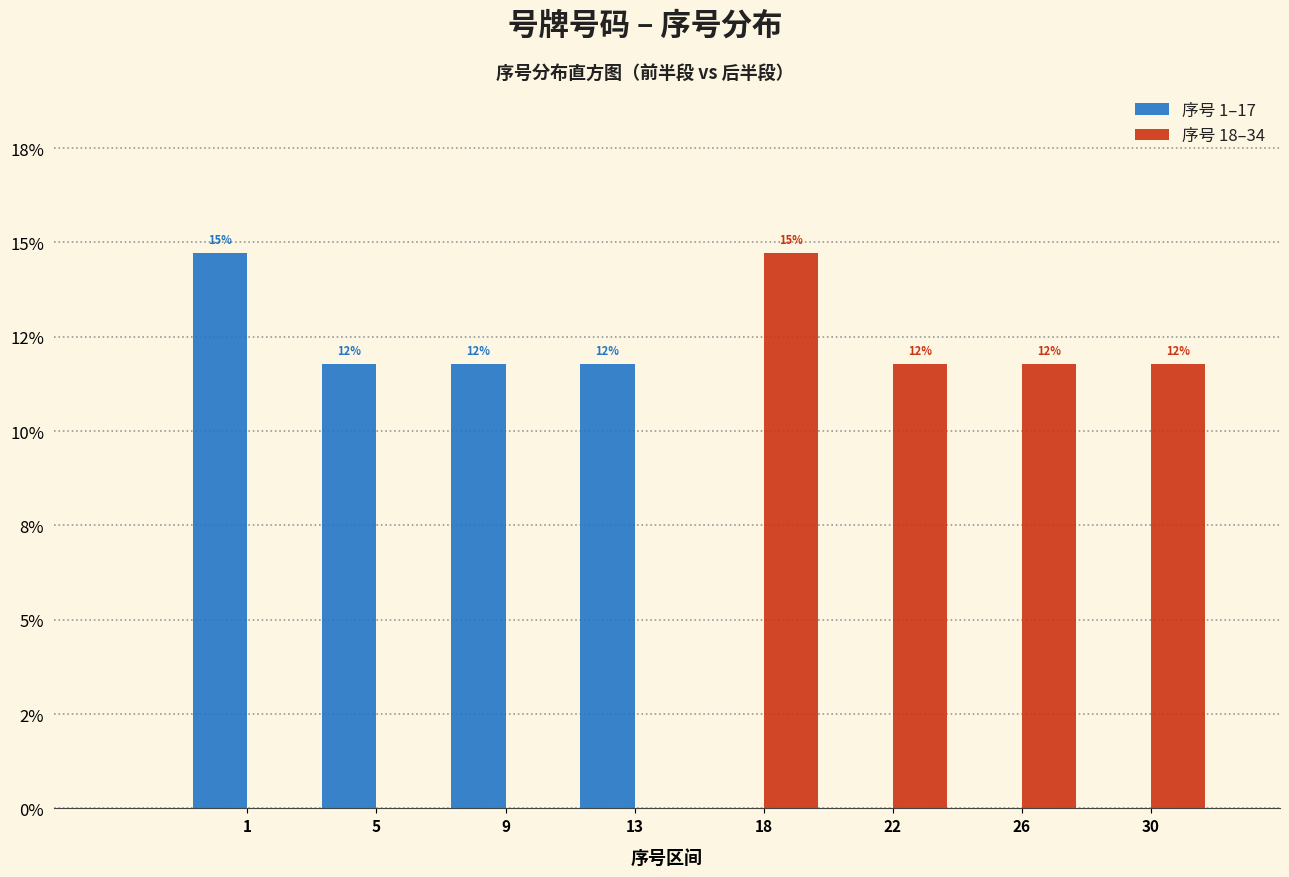

What are all the series names shown in the legend?

序号 1–17, 序号 18–34